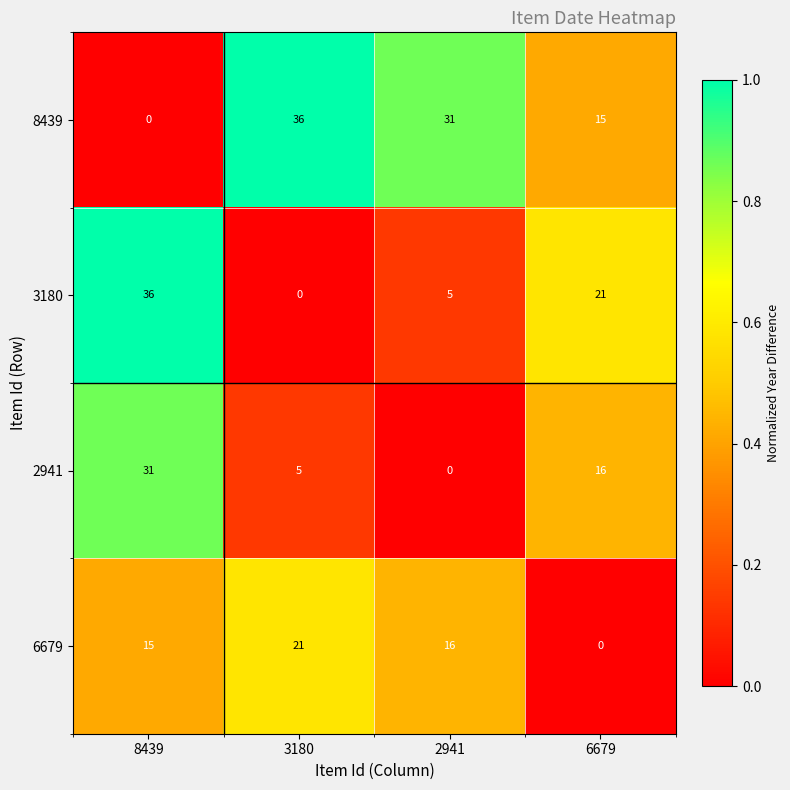

Is it true that 2941 equals 31 at 8439?

True